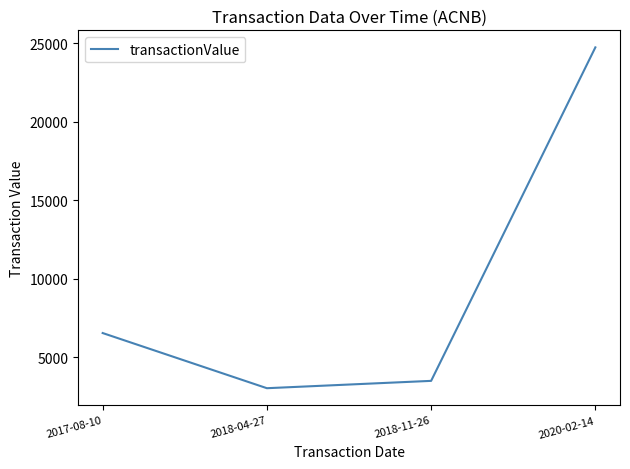

What is the sum of the values at 2018-04-27 and 2017-08-10?

9590